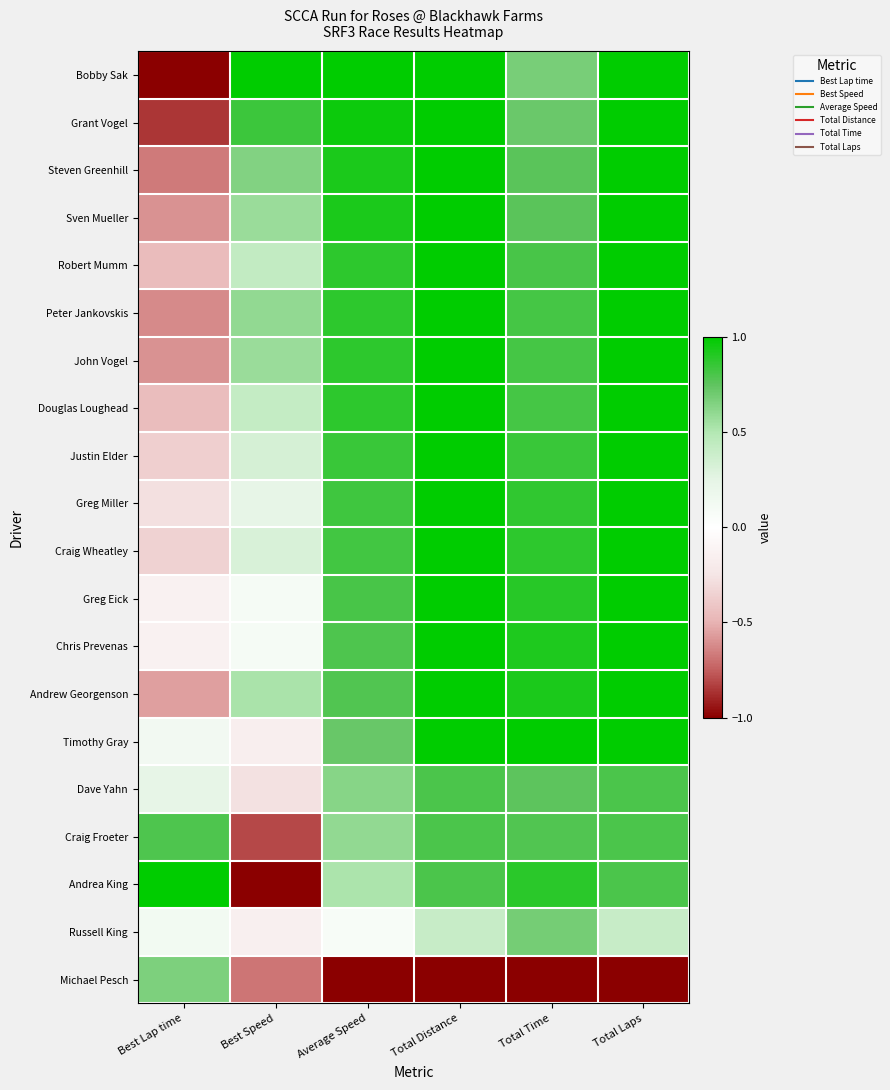

Reading left to right, list all the values displayed in this chart.

Bobby Sak: Best Lap time=-1.0	Best Speed=1.0	Average Speed=1.0	Total Distance=1.0	Total Time=0.7	Total Laps=1.0
Grant Vogel: Best Lap time=-0.9	Best Speed=0.8	Average Speed=1.0	Total Distance=1.0	Total Time=0.7	Total Laps=1.0
Steven Greenhill: Best Lap time=-0.7	Best Speed=0.6	Average Speed=0.9	Total Distance=1.0	Total Time=0.8	Total Laps=1.0
Sven Mueller: Best Lap time=-0.6	Best Speed=0.6	Average Speed=0.9	Total Distance=1.0	Total Time=0.8	Total Laps=1.0
Robert Mumm: Best Lap time=-0.5	Best Speed=0.4	Average Speed=0.9	Total Distance=1.0	Total Time=0.8	Total Laps=1.0
Peter Jankovskis: Best Lap time=-0.6	Best Speed=0.6	Average Speed=0.9	Total Distance=1.0	Total Time=0.8	Total Laps=1.0
John Vogel: Best Lap time=-0.6	Best Speed=0.6	Average Speed=0.9	Total Distance=1.0	Total Time=0.8	Total Laps=1.0
Douglas Loughead: Best Lap time=-0.4	Best Speed=0.4	Average Speed=0.9	Total Distance=1.0	Total Time=0.8	Total Laps=1.0
Justin Elder: Best Lap time=-0.4	Best Speed=0.3	Average Speed=0.8	Total Distance=1.0	Total Time=0.8	Total Laps=1.0
Greg Miller: Best Lap time=-0.3	Best Speed=0.2	Average Speed=0.8	Total Distance=1.0	Total Time=0.9	Total Laps=1.0
Craig Wheatley: Best Lap time=-0.4	Best Speed=0.3	Average Speed=0.8	Total Distance=1.0	Total Time=0.9	Total Laps=1.0
Greg Eick: Best Lap time=-0.1	Best Speed=0.1	Average Speed=0.8	Total Distance=1.0	Total Time=0.9	Total Laps=1.0
Chris Prevenas: Best Lap time=-0.1	Best Speed=0.1	Average Speed=0.8	Total Distance=1.0	Total Time=0.9	Total Laps=1.0
Andrew Georgenson: Best Lap time=-0.6	Best Speed=0.5	Average Speed=0.8	Total Distance=1.0	Total Time=0.9	Total Laps=1.0
Timothy Gray: Best Lap time=0.1	Best Speed=-0.2	Average Speed=0.7	Total Distance=1.0	Total Time=1.0	Total Laps=1.0
Dave Yahn: Best Lap time=0.2	Best Speed=-0.3	Average Speed=0.6	Total Distance=0.8	Total Time=0.8	Total Laps=0.8
Craig Froeter: Best Lap time=0.8	Best Speed=-0.8	Average Speed=0.6	Total Distance=0.8	Total Time=0.8	Total Laps=0.8
Andrea King: Best Lap time=1.0	Best Speed=-1.0	Average Speed=0.5	Total Distance=0.8	Total Time=0.9	Total Laps=0.8
Russell King: Best Lap time=0.1	Best Speed=-0.2	Average Speed=0.1	Total Distance=0.4	Total Time=0.7	Total Laps=0.4
Michael Pesch: Best Lap time=0.7	Best Speed=-0.7	Average Speed=-1.0	Total Distance=-1.0	Total Time=-1.0	Total Laps=-1.0